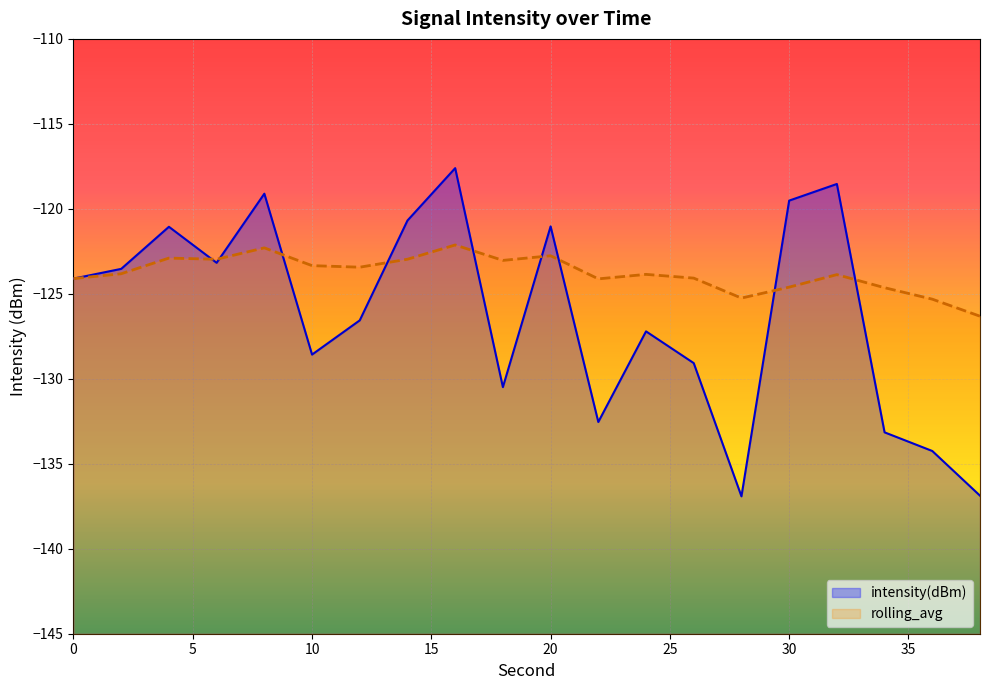

The value of intensity(dBm) at 4 is -121.1. True or false?

True